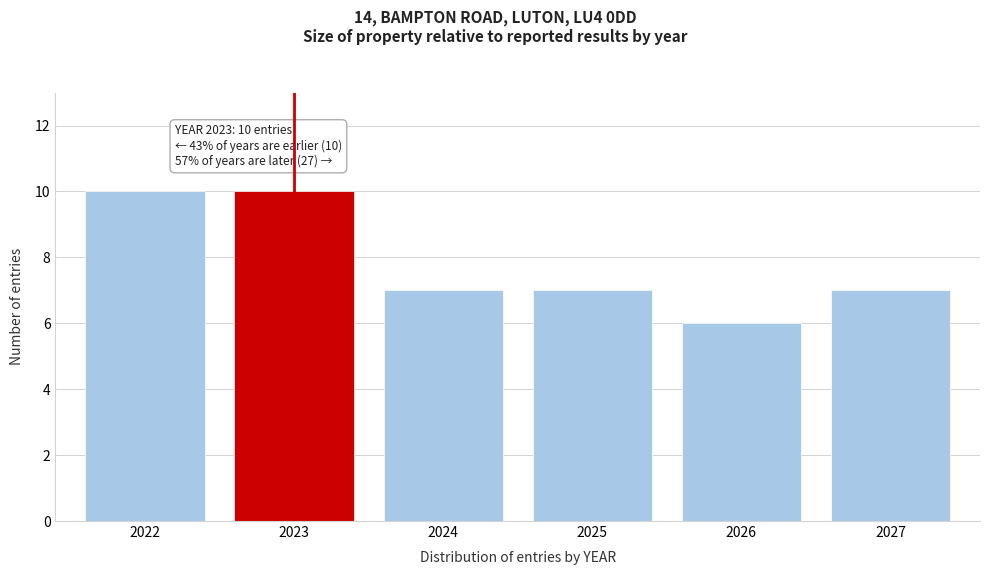

Reading left to right, list all the values displayed in this chart.

10	10	7	7	6	7